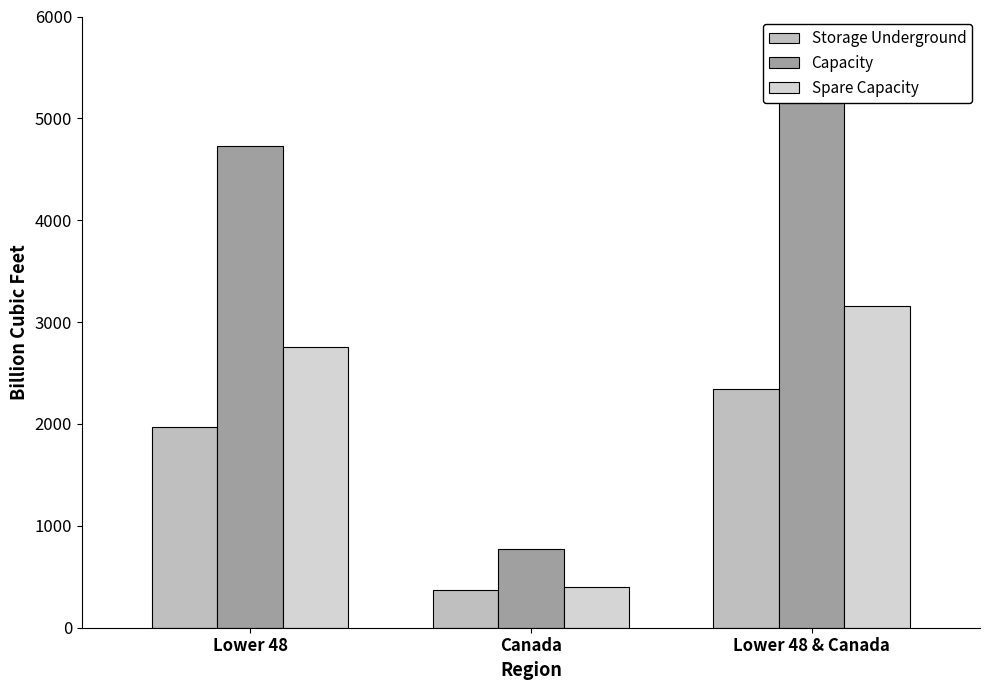

What is the highest value of the Storage Underground series?

2344